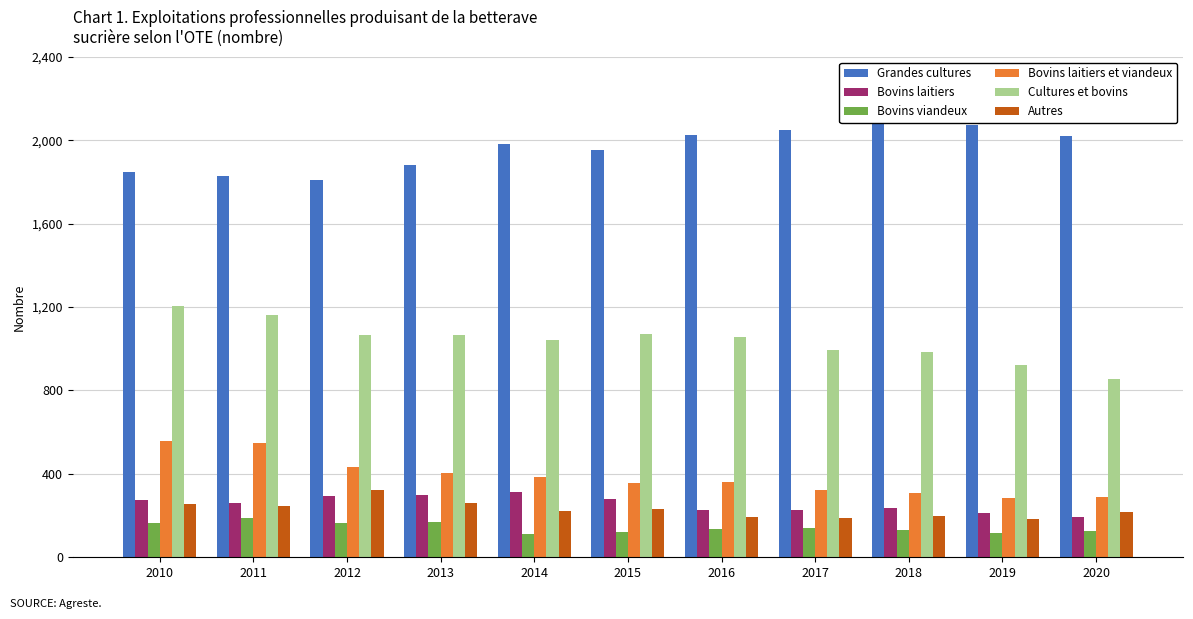

How many groups of bars are there?

11